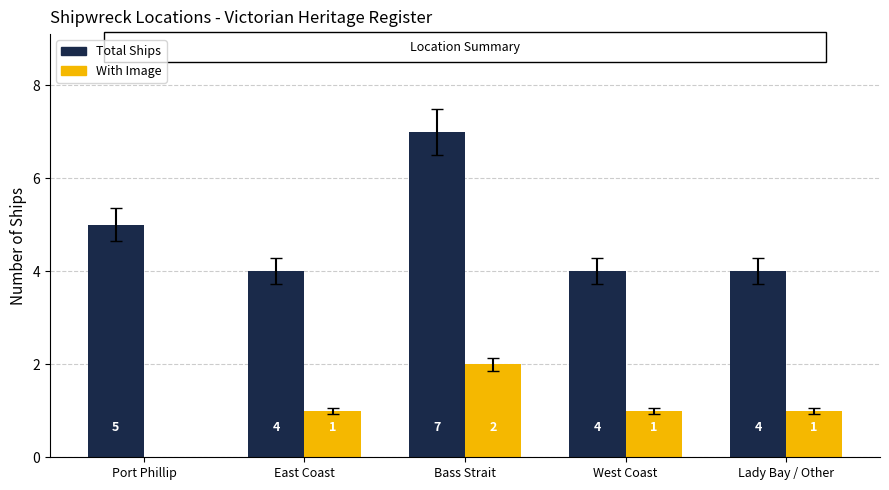

What is the sum of the Total Ships values at West Coast and East Coast?

8